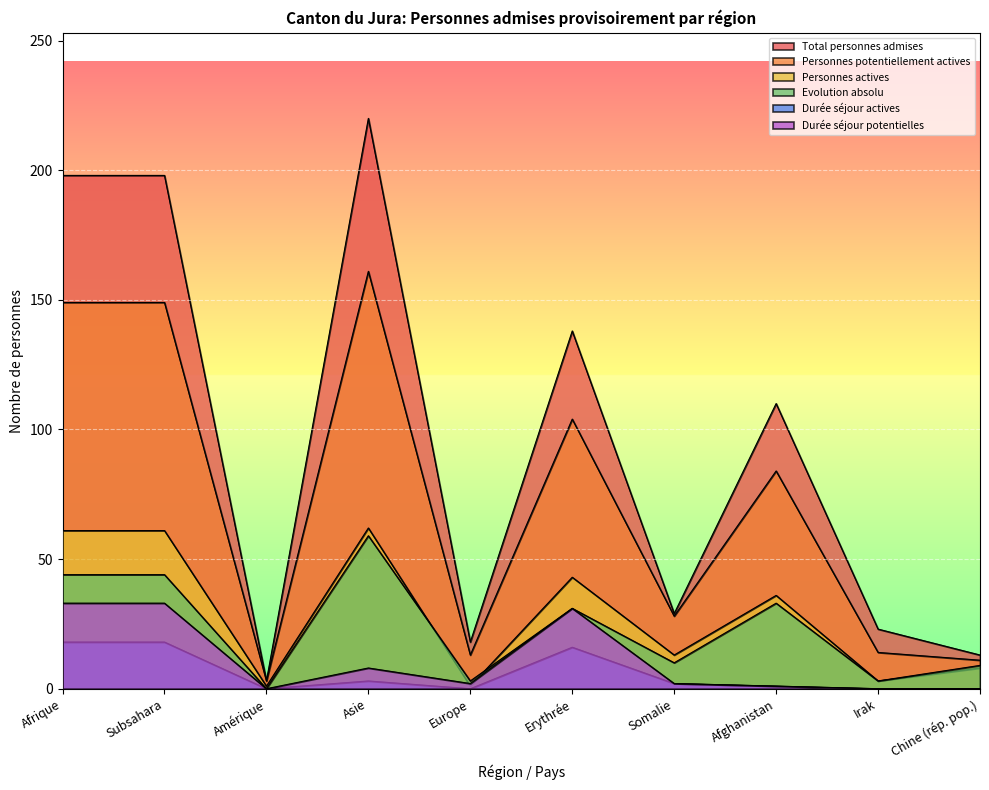

At which category does Durée séjour potentielles reach its first local peak?

Asie